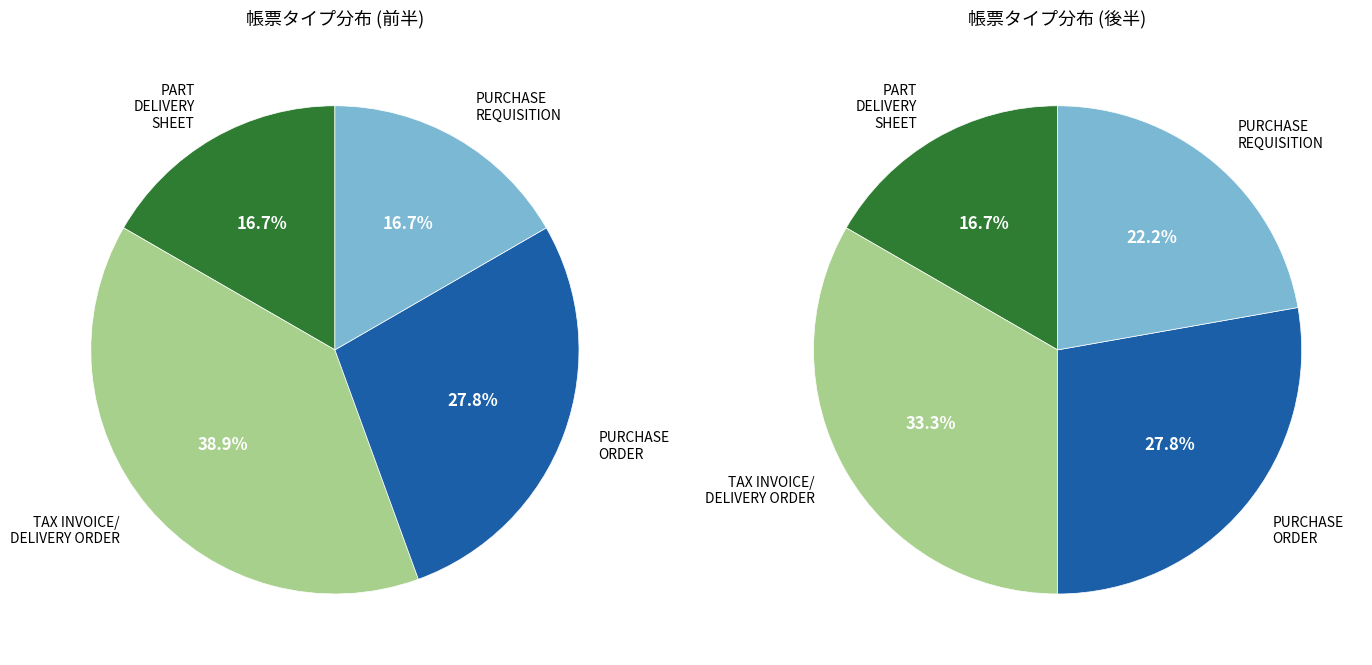

Approximately how many times larger is the value at PURCHASE ORDER compared to TAX INVOICE/DELIVERY ORDER/INVOICE?

0.7